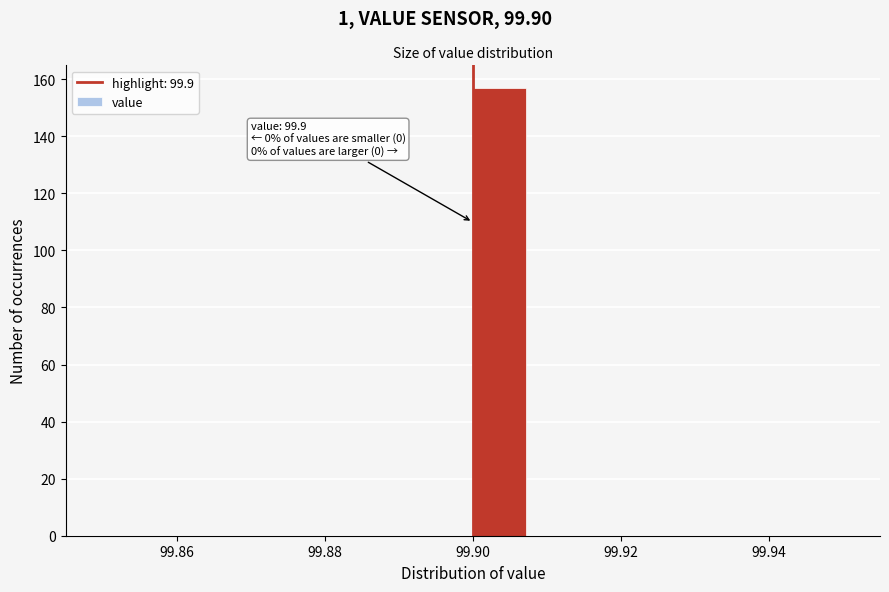

Read against the x-axis, roughly where is the centre of the tallest bar?

99.904